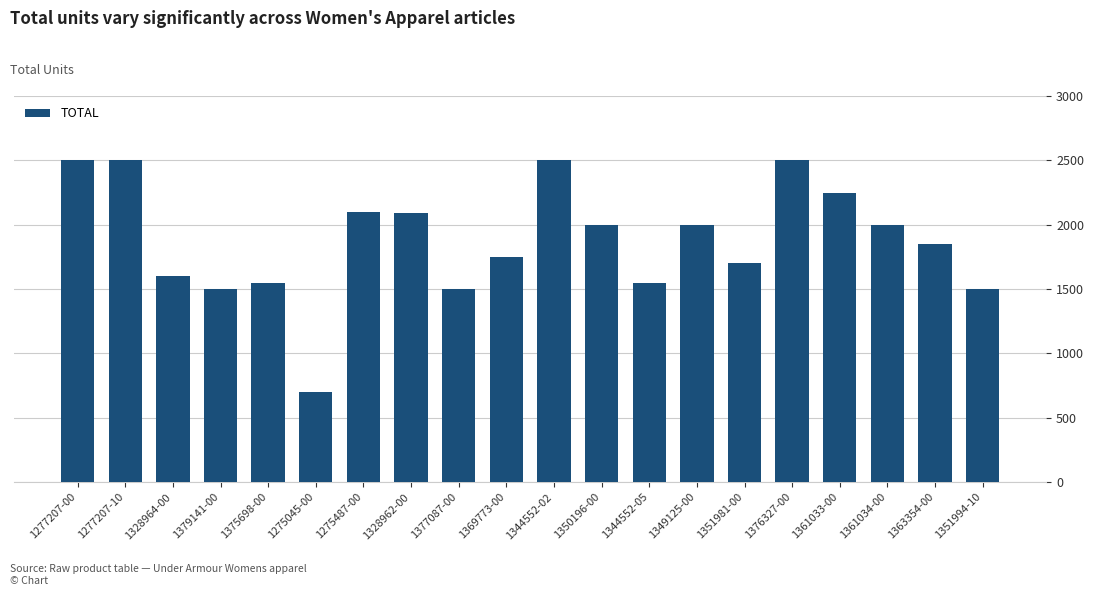

Which has a higher value, 1328962-00 or 1361034-00?

1328962-00